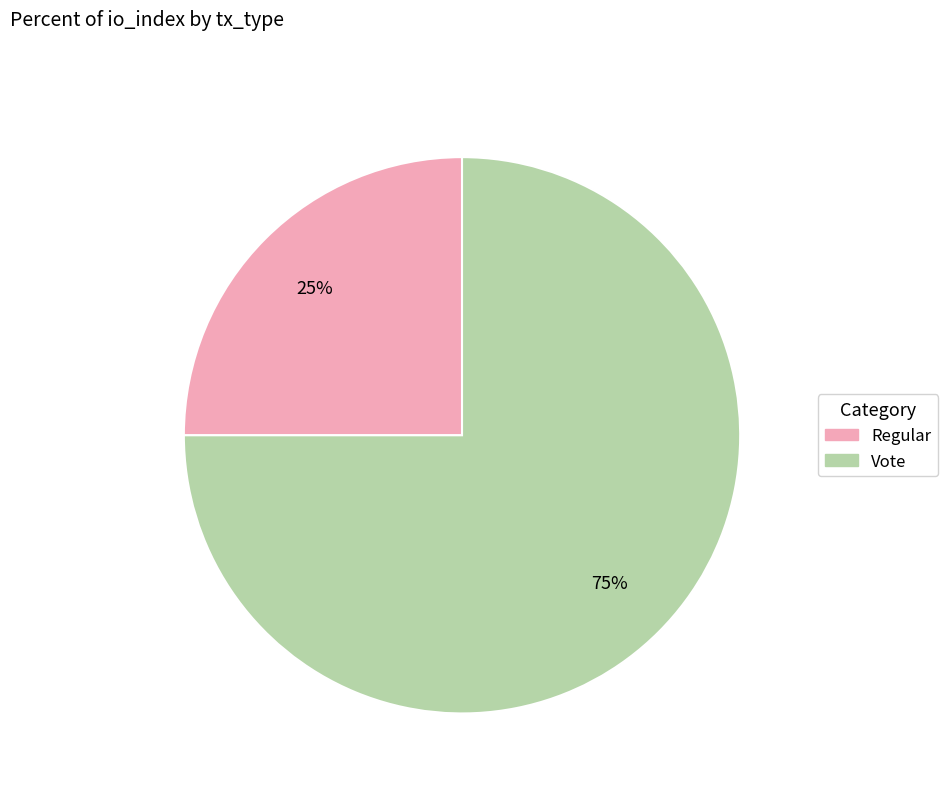

What is the smallest slice in the pie chart?

Regular